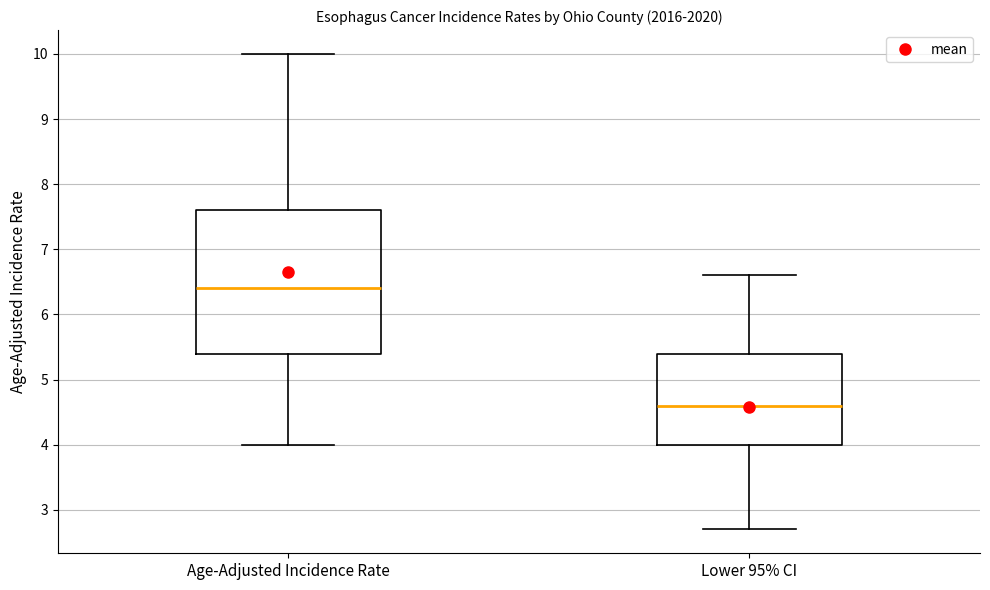

Comparing the boxes themselves (not the whiskers), which one is the tallest?

Age-Adjusted Incidence Rate